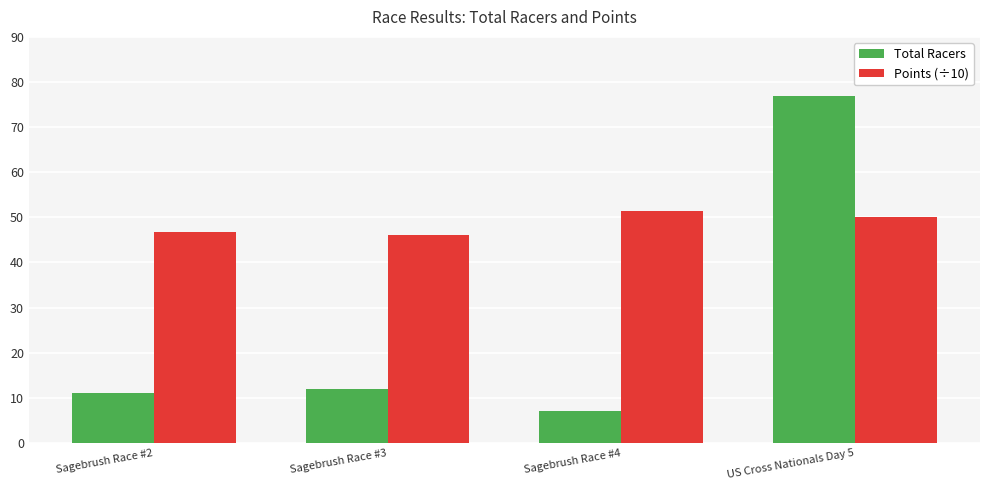

What is the difference between the Total Racers values at Sagebrush Race #4 and Sagebrush Race #2?

4.0